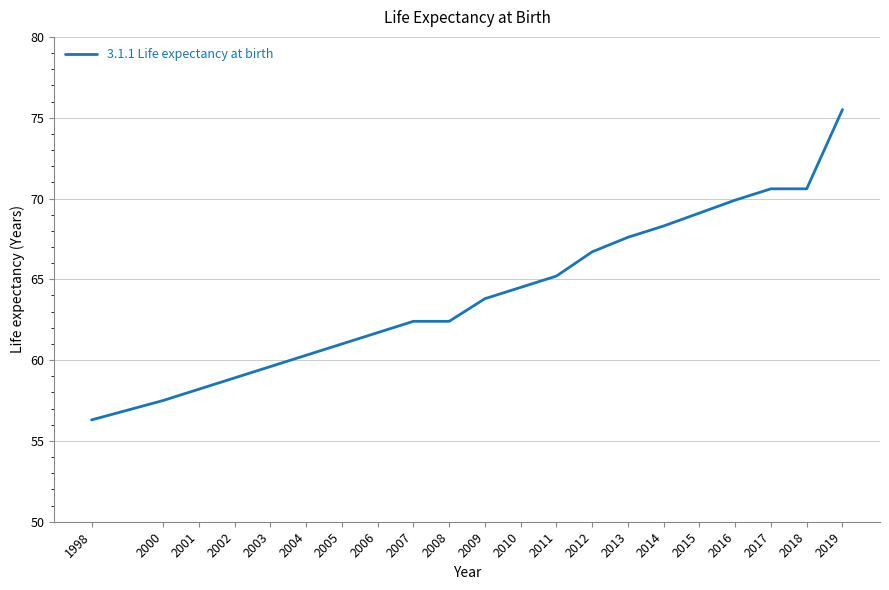

Read the value at 2017.

70.6